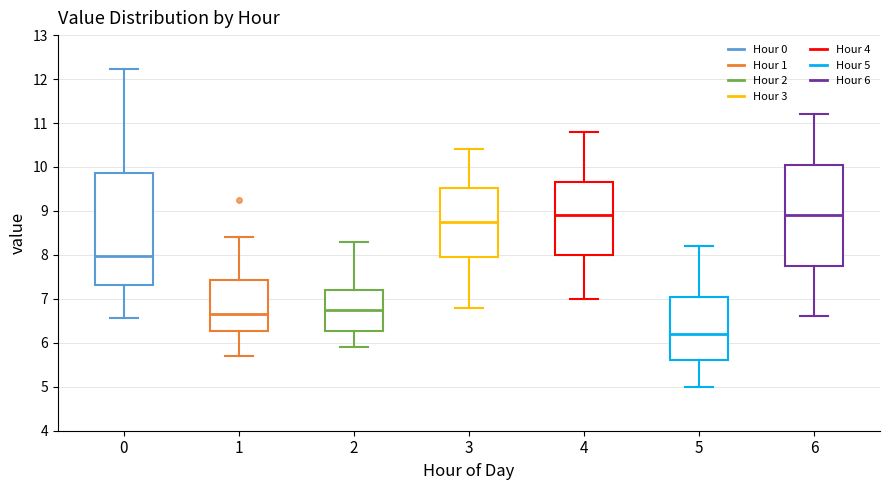

Which box is the tallest, from its lower edge to its upper edge?

0